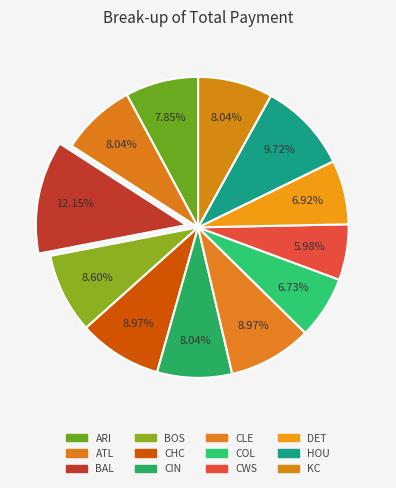

What is the ratio of the value at COL to the value at ARI?

0.9